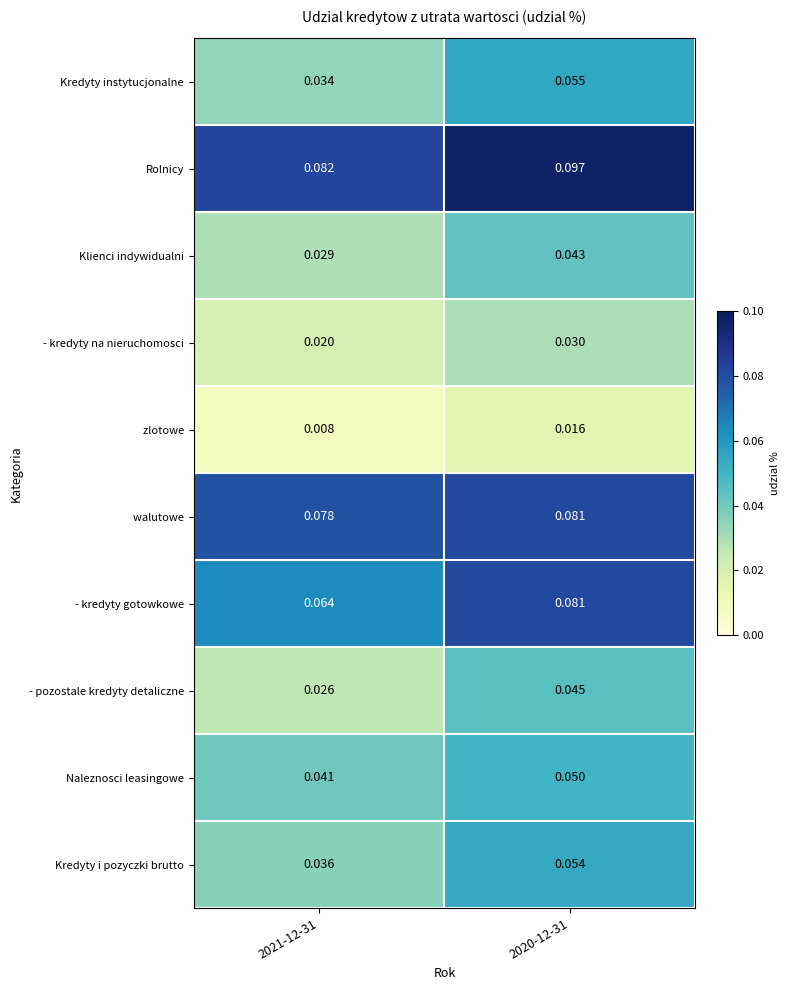

Which series changed the most between 2021-12-31 and 2020-12-31?

Kredyty instytucjonalne